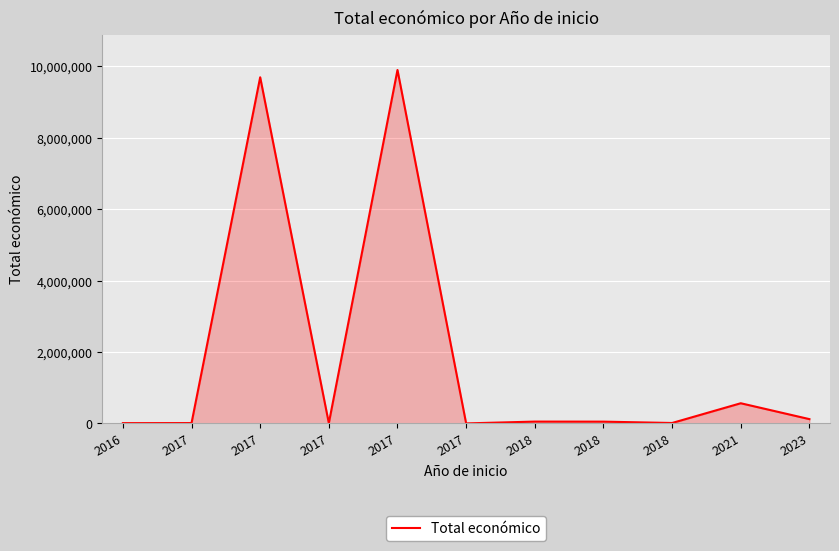

Reading left to right, what are all the values shown in this chart?

7980	10000	9695285	8000	9900193	0	50929	49342	11809	564758	120000